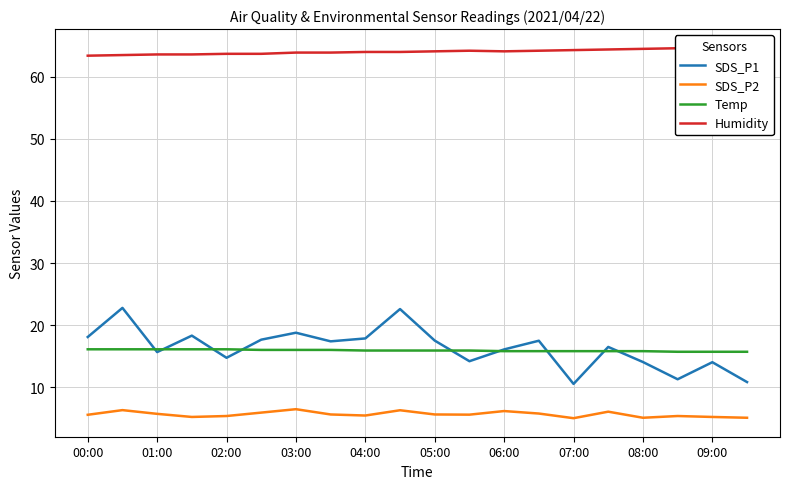

What are all the series names shown in the legend?

SDS_P1, SDS_P2, Temp, Humidity